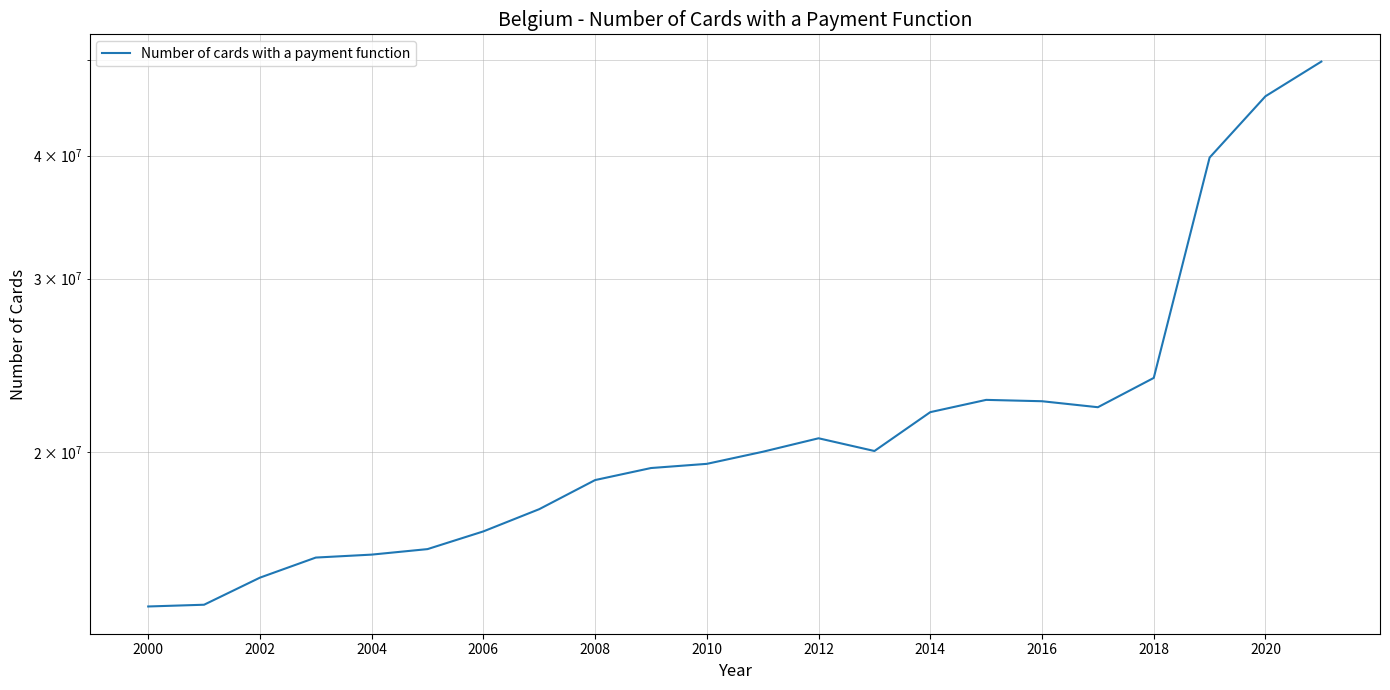

How many lines are shown in the chart?

1